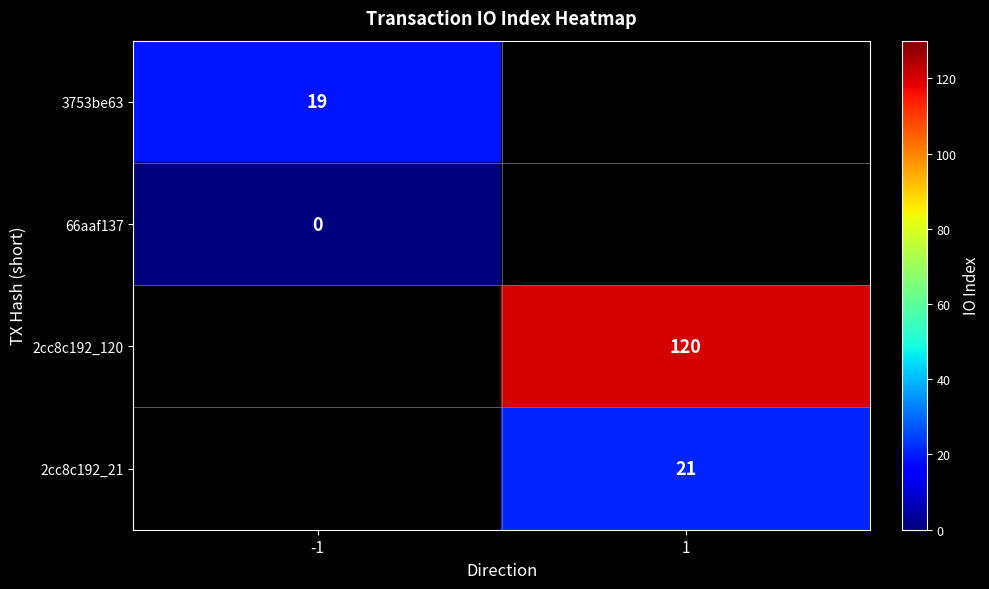

The value of 3753be63 at -1 is 12. True or false?

False